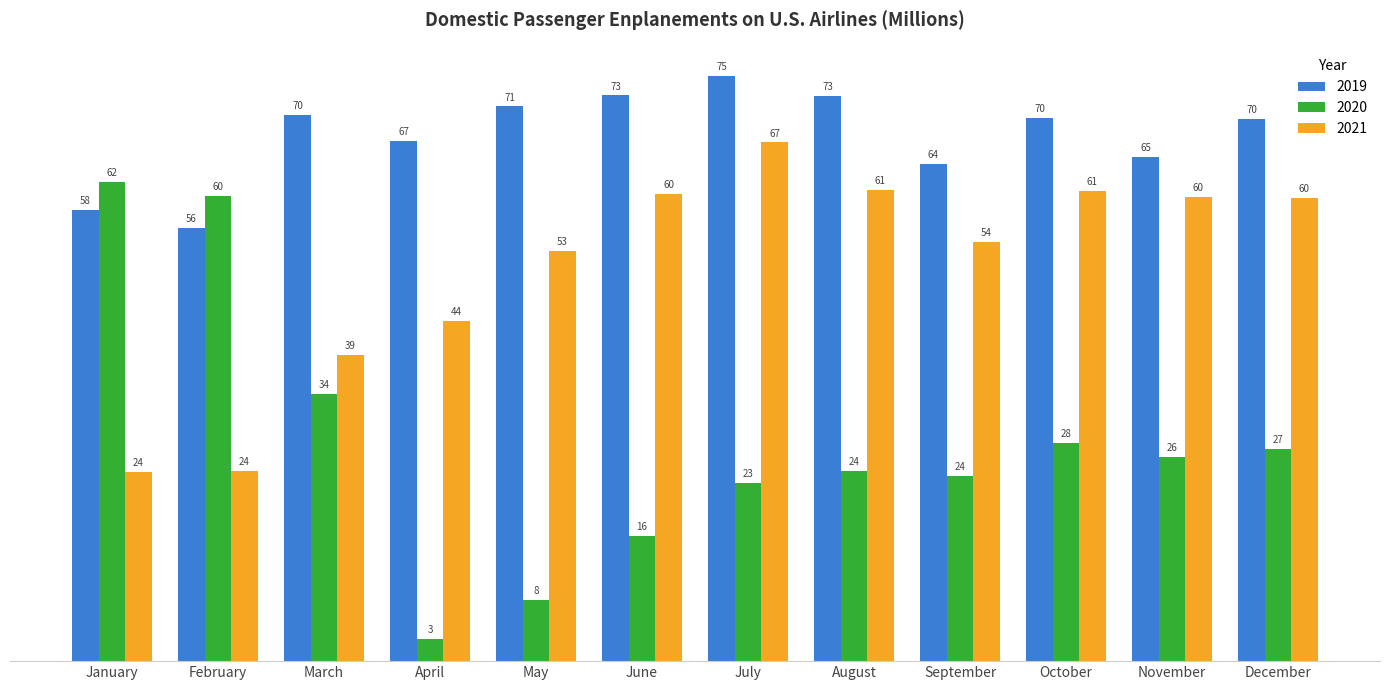

What is the difference between the highest and lowest values at November?

38.5